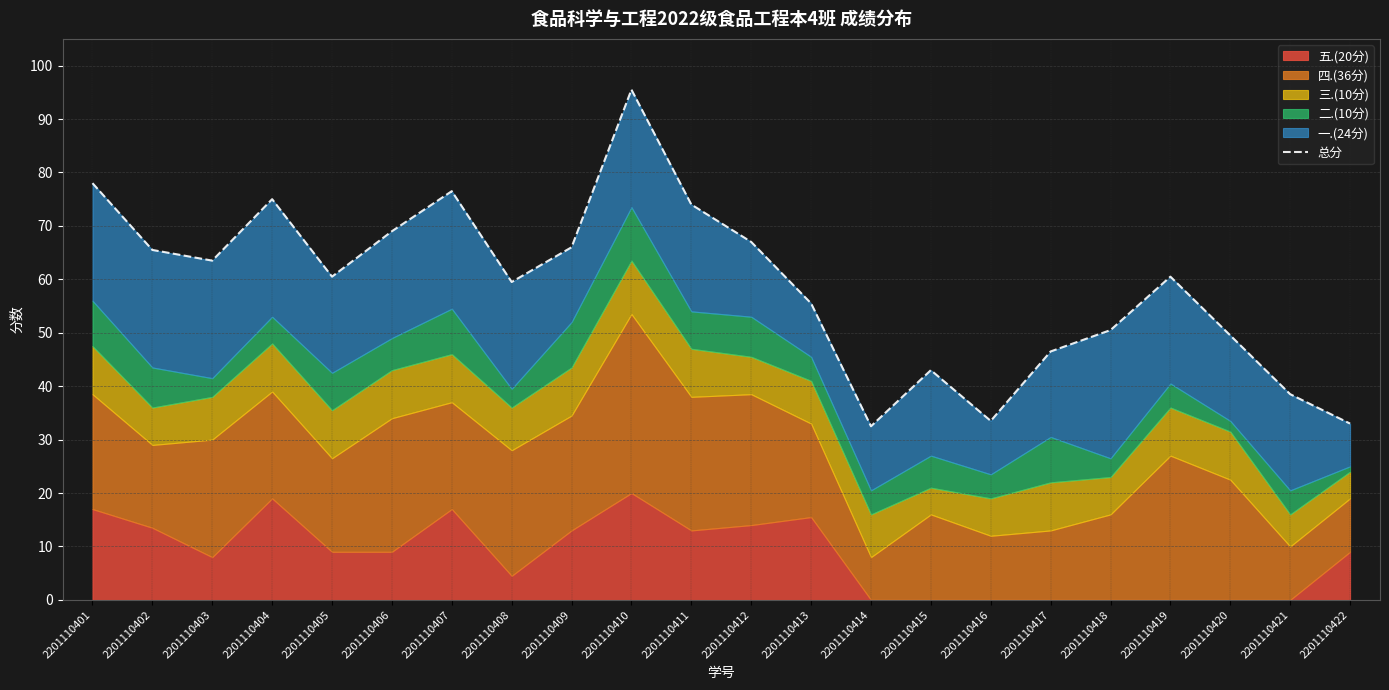

What is the maximum value shown in the chart?

95.5